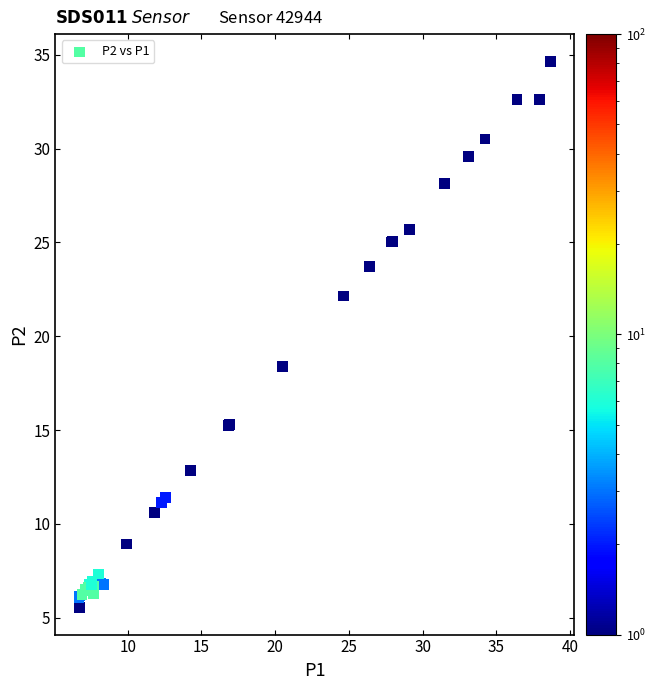

What Y value in the scatter plot is closest to 20?

18.4